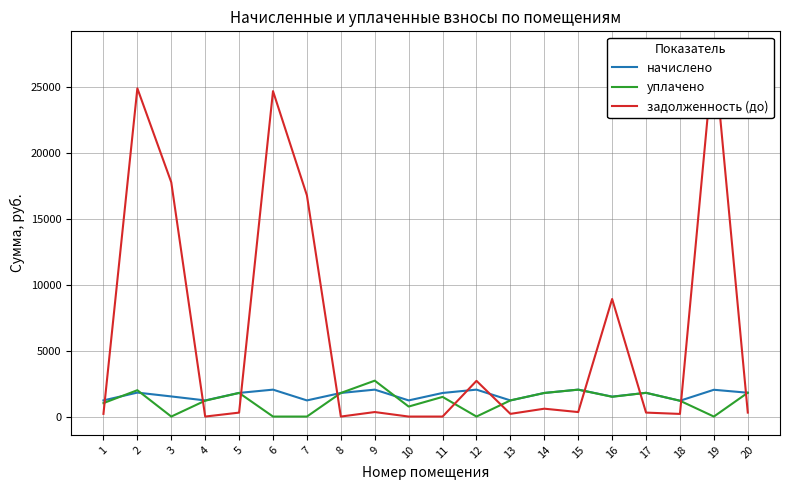

Between 6 and 1, which is larger?

6